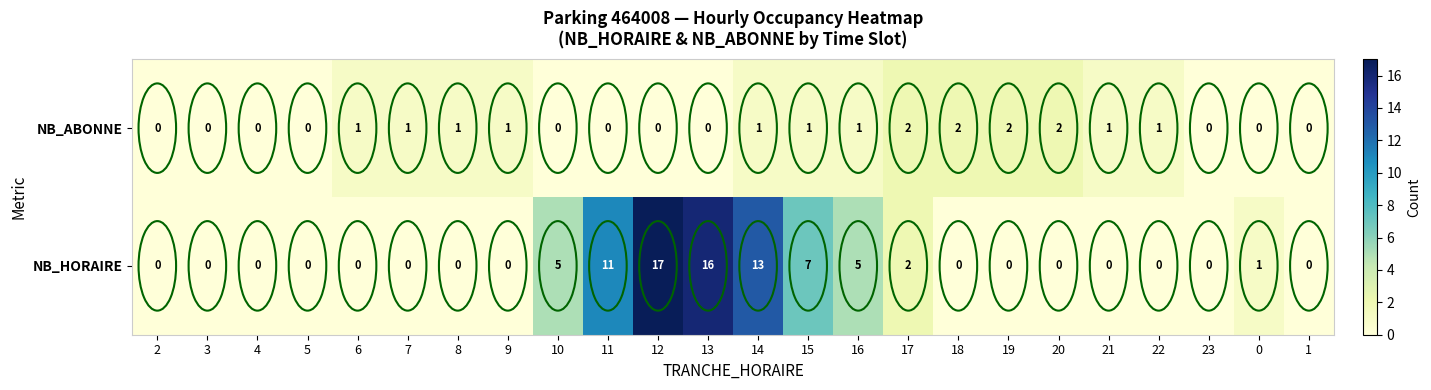

How many values in NB_HORAIRE are above zero?

9